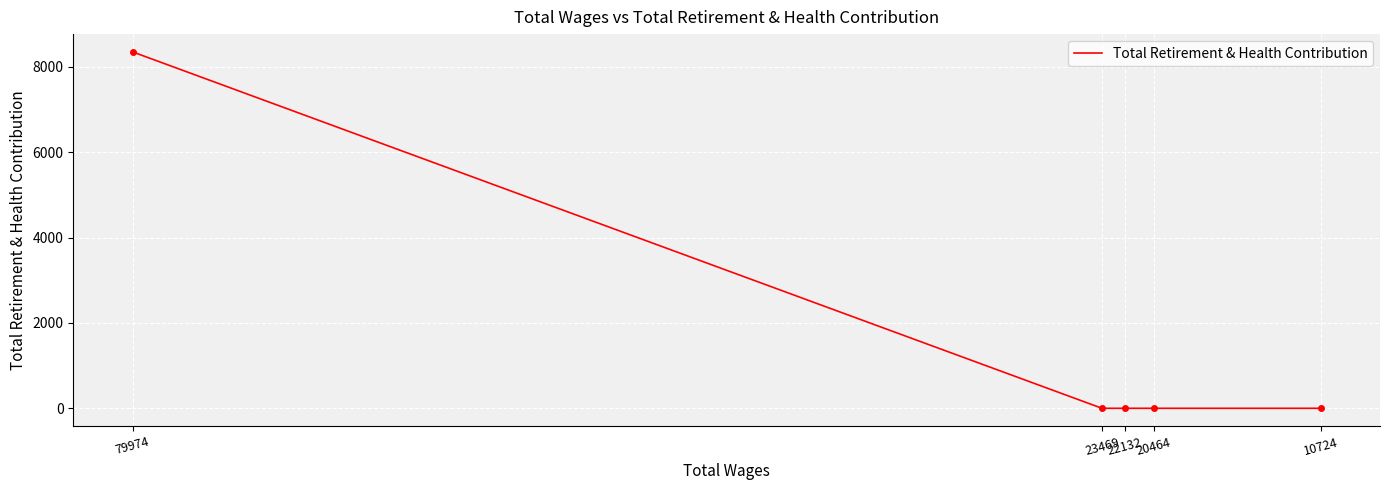

Is it true that the value at 20464 is -5040?

False